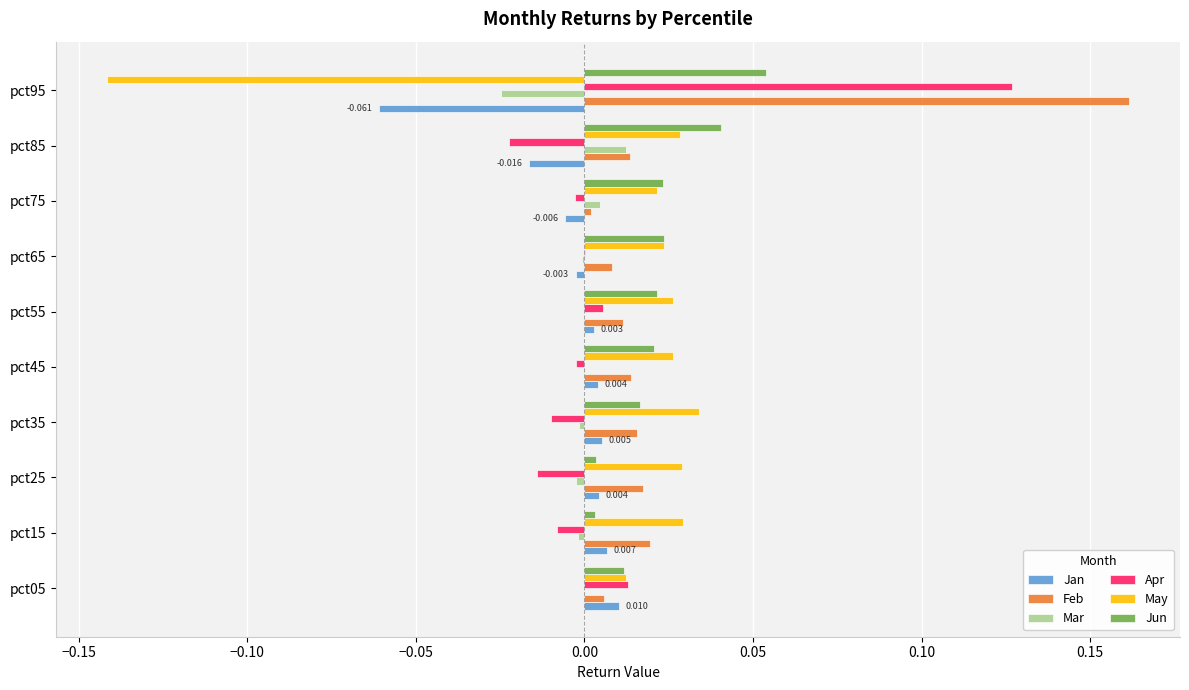

Is the value of Mar at pct95 greater than the value of Feb at pct95?

No